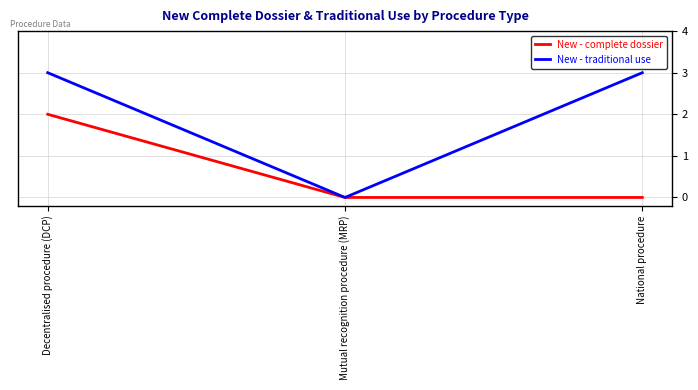

At how many categories does at least one series exceed 1?

2